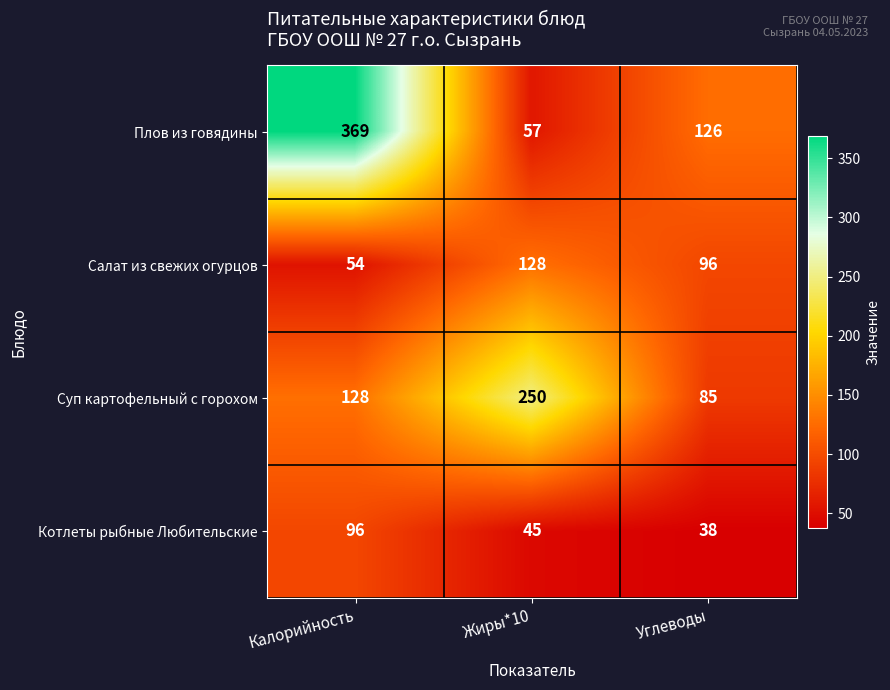

Count the number of data series in this chart.

4